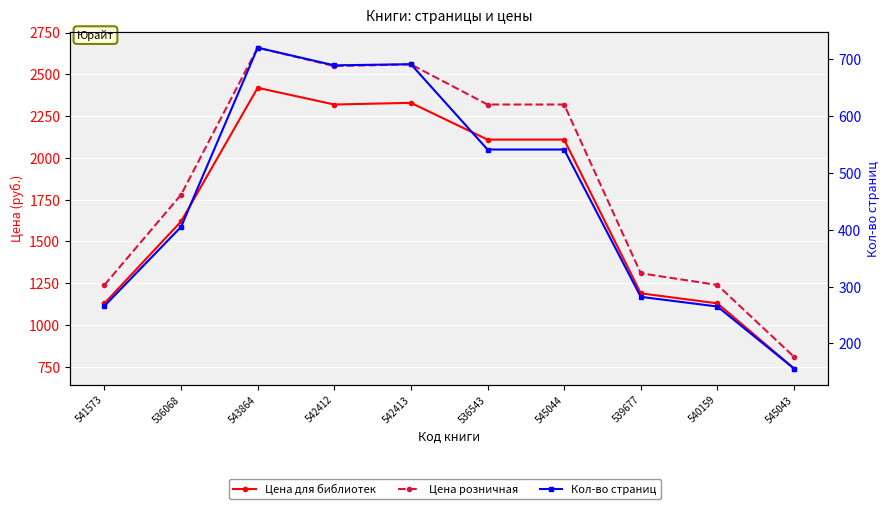

At which category does Цена для библиотек reach its first local peak?

543864